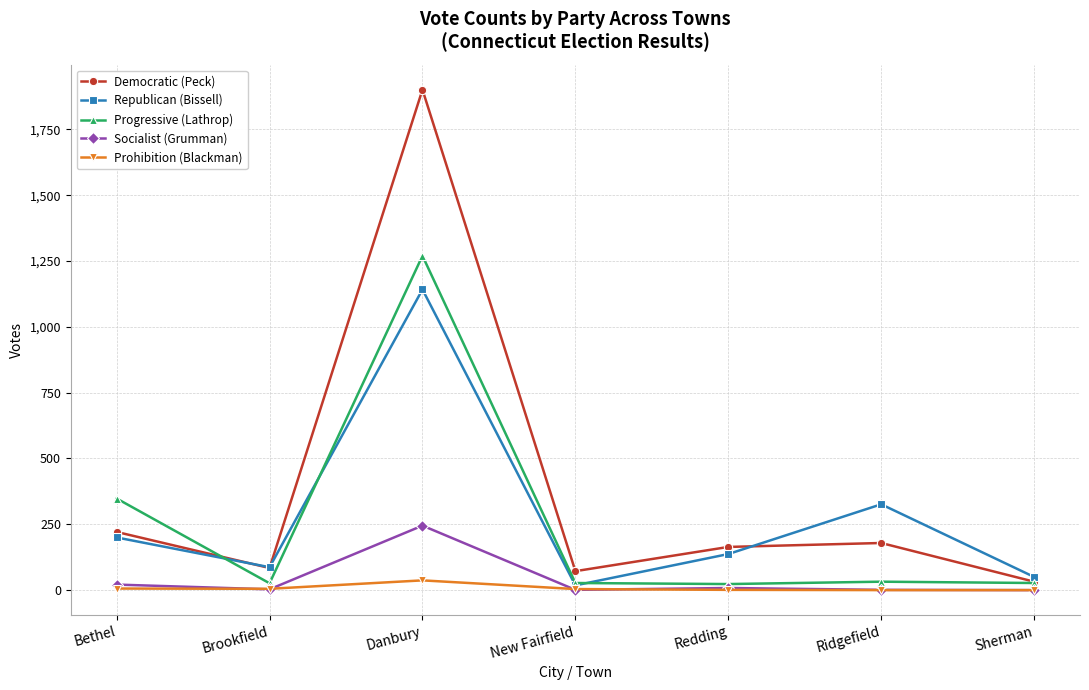

What position from the right is Brookfield?

6